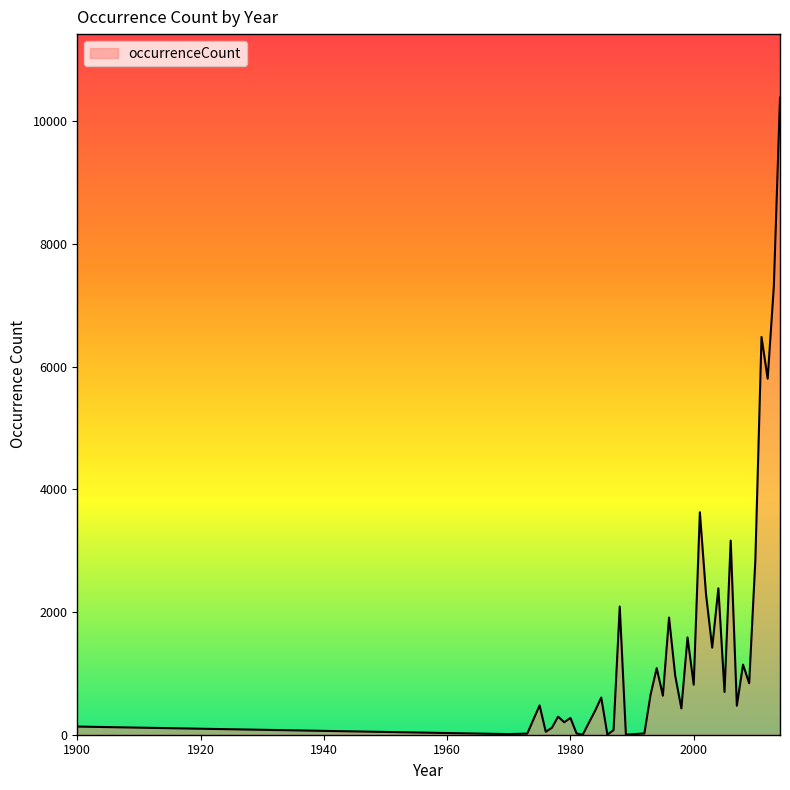

What is the maximum value shown in the chart?

10382